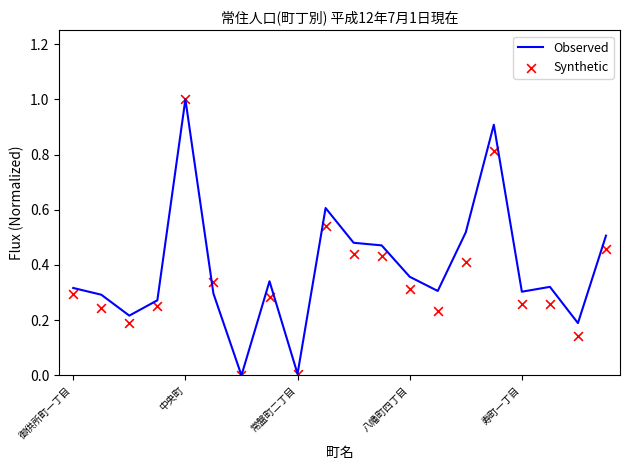

The Observed series shows 1.0 at 中央町. True or false?

True